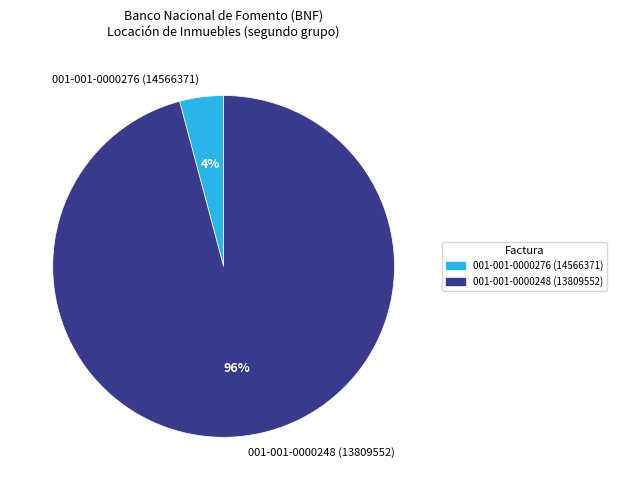

Is the sum of 001-001-0000276 (14566371) and 001-001-0000248 (13809552) greater than half?

Yes